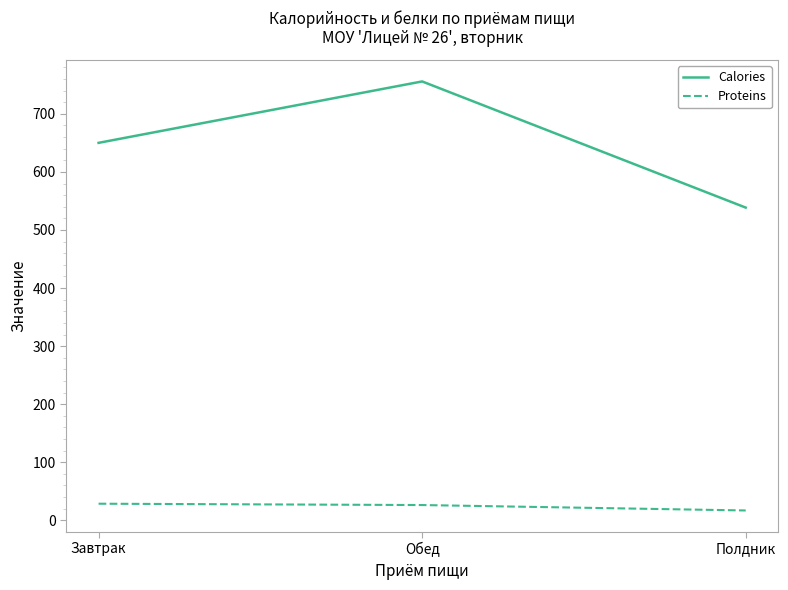

What is the approximate value of Proteins at Обед?

26.3